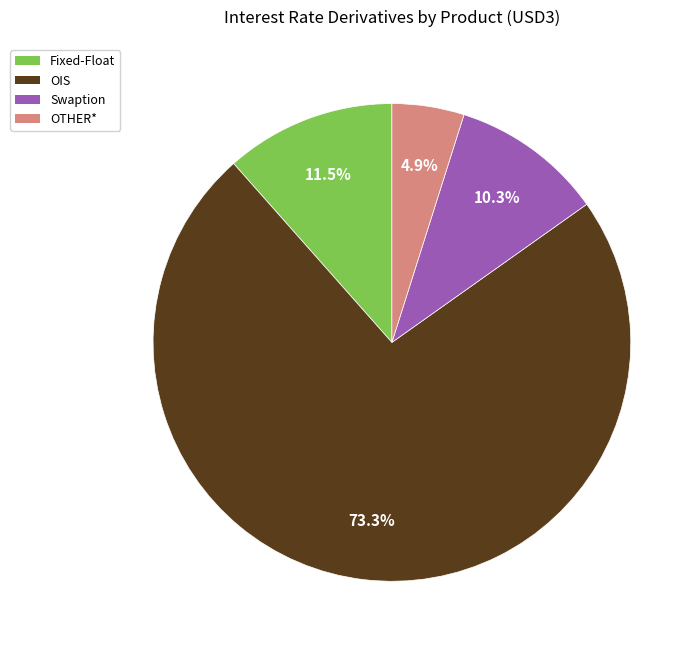

Between OTHER* and Swaption, which is larger?

Swaption